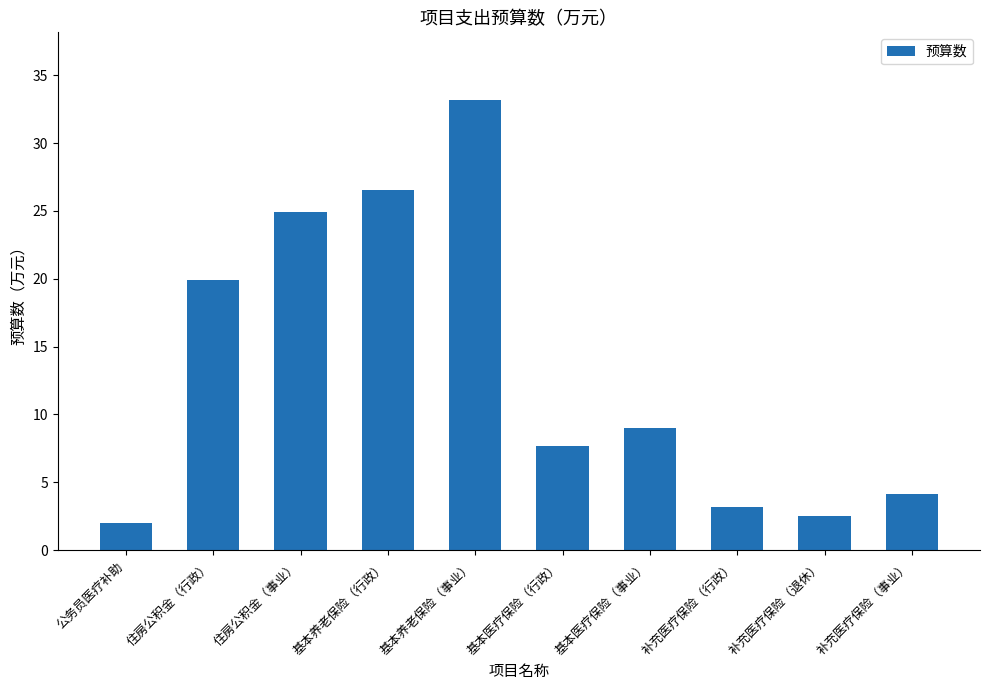

What is the change in value from 基本养老保险（行政） to 基本医疗保险（事业）?

-17.5